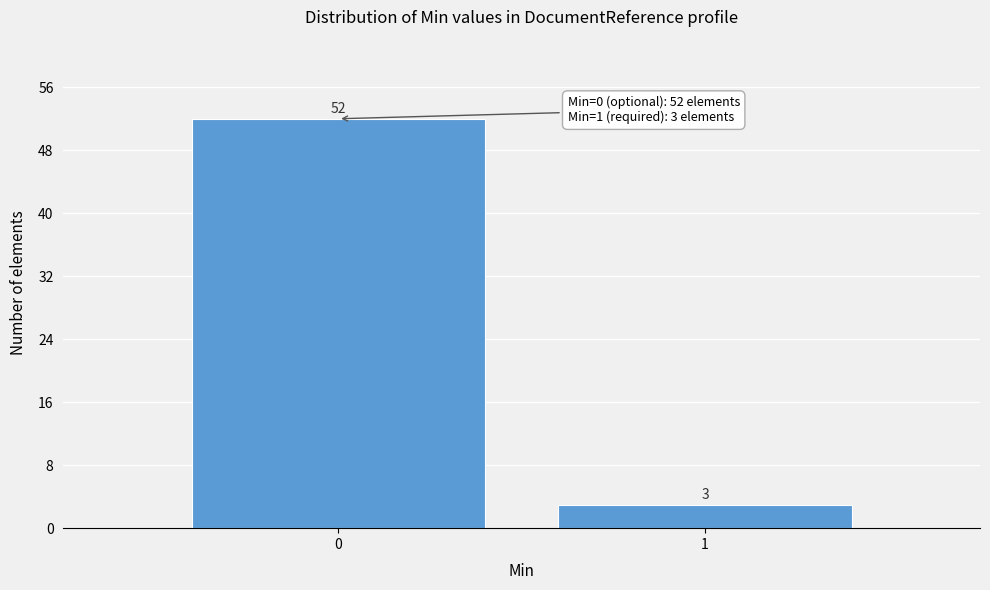

Reading left to right, transcribe all the data shown in this chart.

0=52	1=3